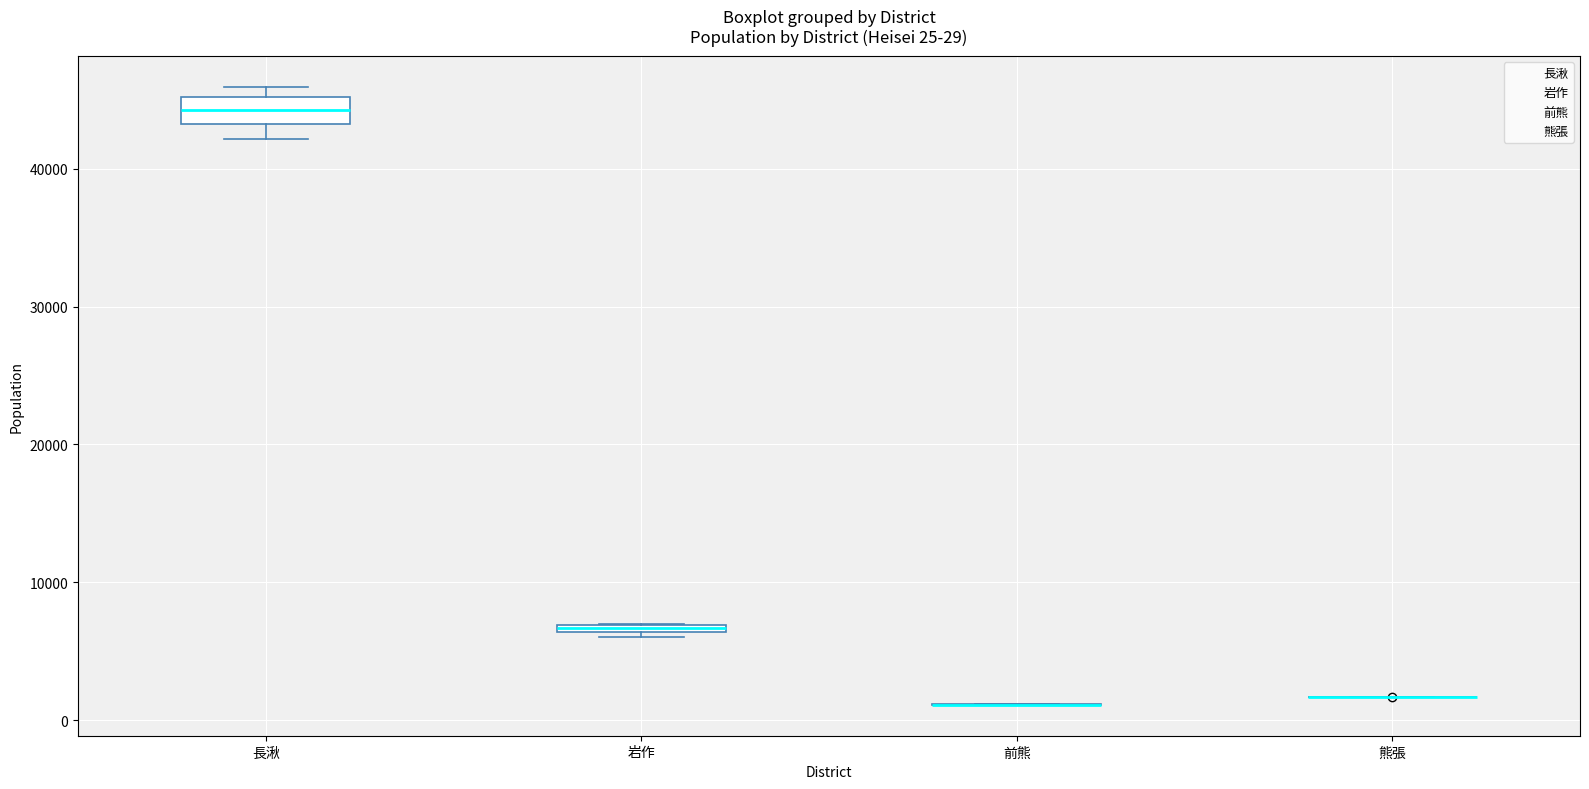

Which box is the tallest, from its lower edge to its upper edge?

長湫